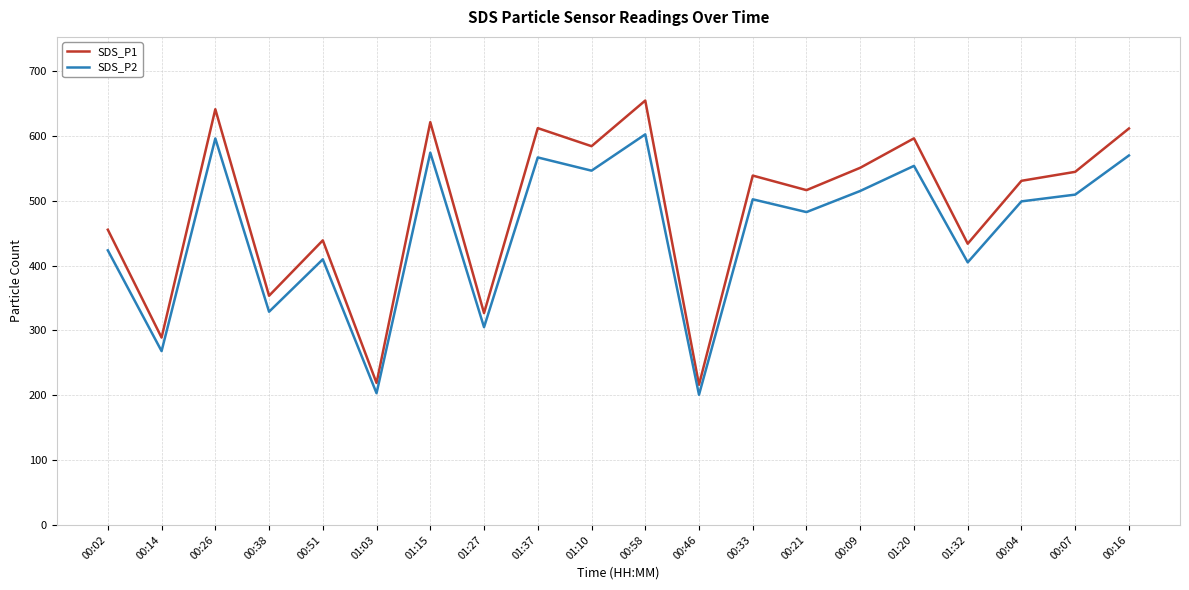

True or false: SDS_P2 and SDS_P1 intersect in this chart.

False